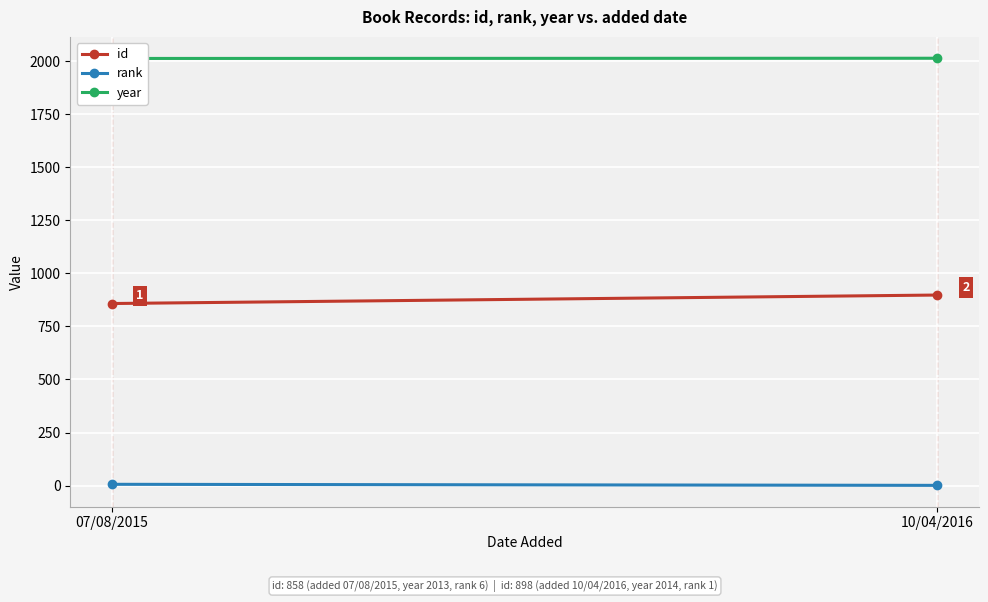

Between 07/08/2015 and 10/04/2016, which is larger?

10/04/2016